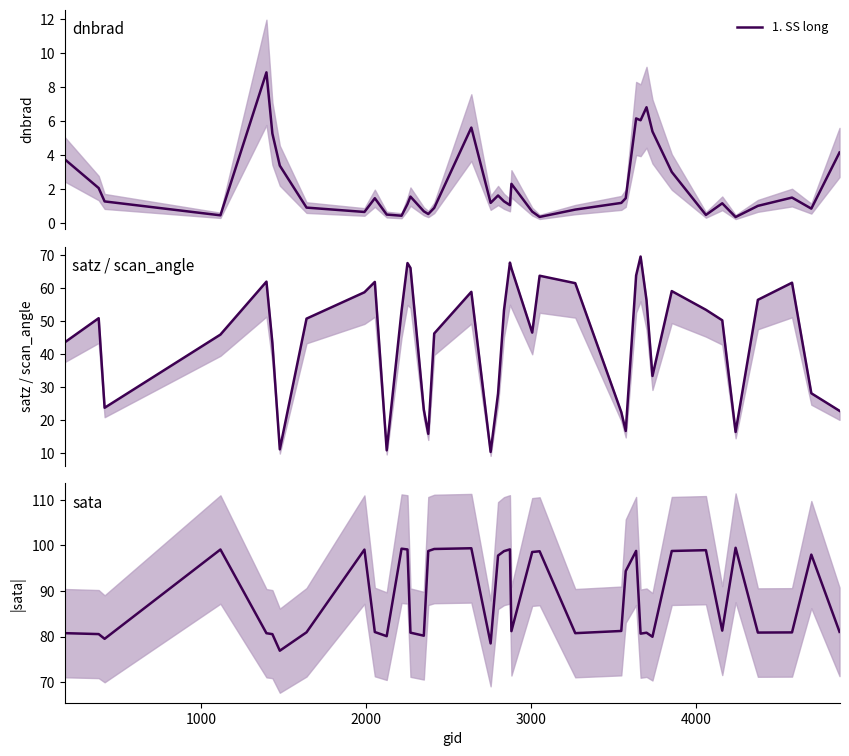

What is the lowest value of the 1. SS long series?

0.3